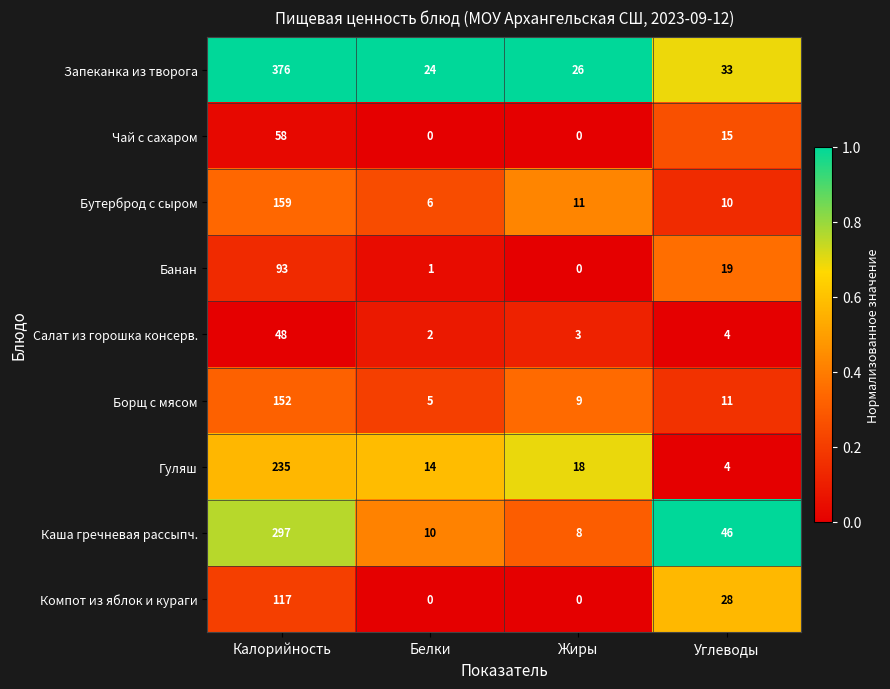

The value of Компот из яблок и кураги at Углеводы is 6. True or false?

False